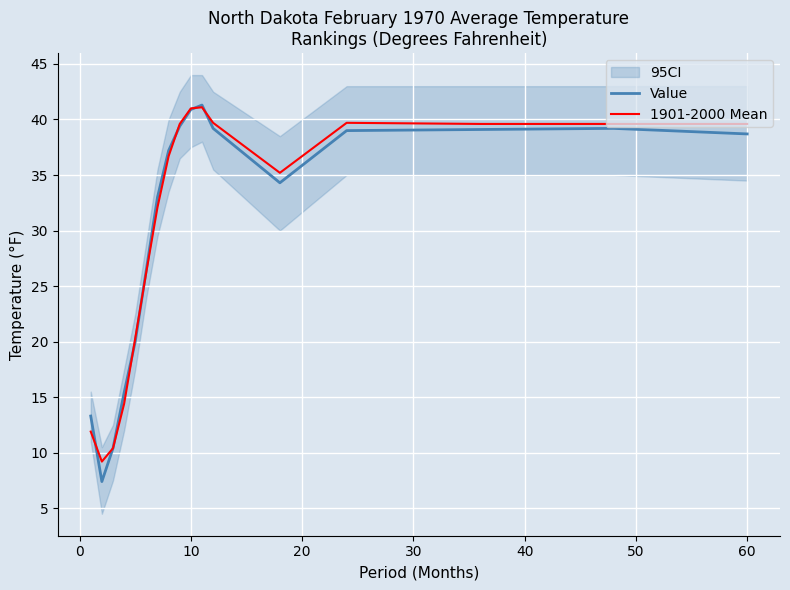

What is the highest value of the 1901-2000 Mean series?

41.1